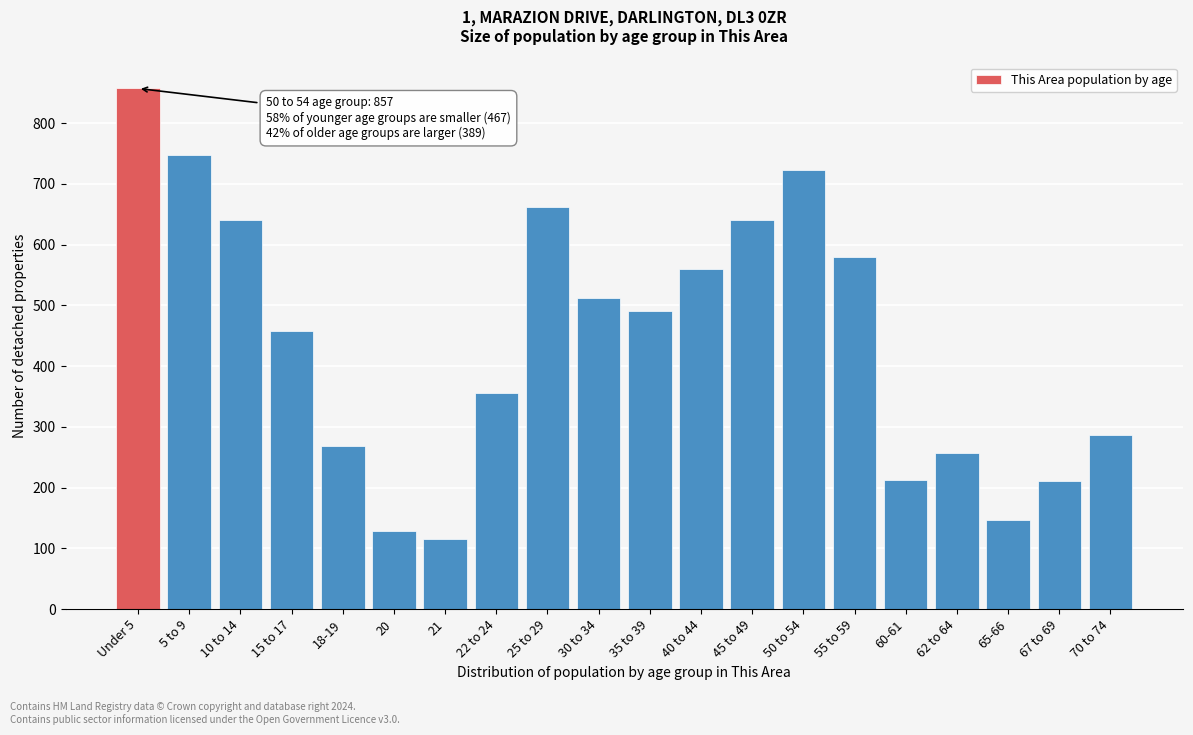

Read the value at 18-19.

269